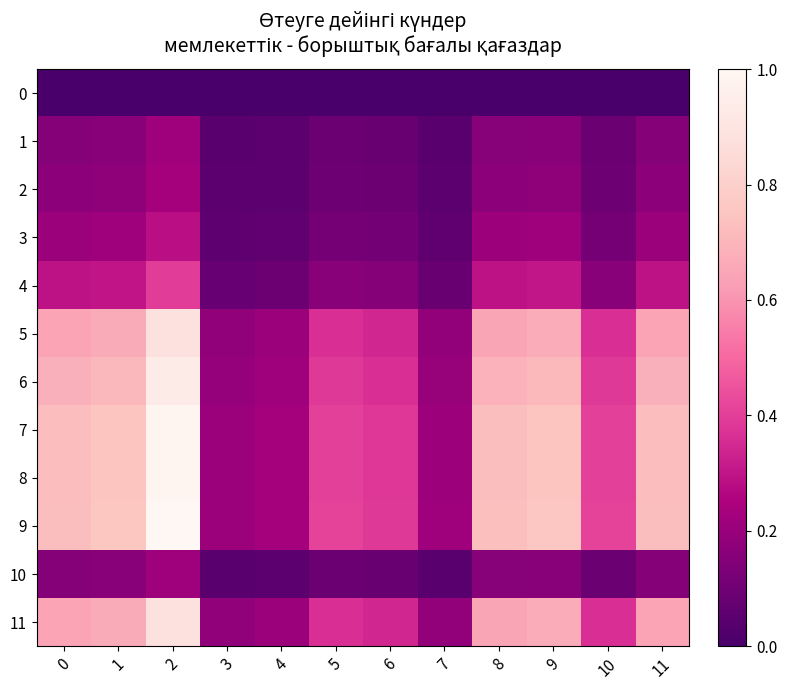

Reading left to right, extract all data points from this chart.

0: 0=0.0	1=0.0	2=0.0	3=0.0	4=0.0	5=0.0	6=0.0	7=0.0	8=0.0	9=0.0	10=0.0	11=0.0
1: 0=0.2	1=0.2	2=0.2	3=0.0	4=0.0	5=0.1	6=0.1	7=0.0	8=0.2	9=0.2	10=0.1	11=0.2
2: 0=0.2	1=0.2	2=0.2	3=0.0	4=0.1	5=0.1	6=0.1	7=0.0	8=0.2	9=0.2	10=0.1	11=0.2
3: 0=0.2	1=0.2	2=0.3	3=0.1	4=0.1	5=0.1	6=0.1	7=0.1	8=0.2	9=0.2	10=0.1	11=0.2
4: 0=0.3	1=0.3	2=0.4	3=0.1	4=0.1	5=0.2	6=0.2	7=0.1	8=0.3	9=0.3	10=0.2	11=0.3
5: 0=0.6	1=0.7	2=0.9	3=0.2	4=0.2	5=0.4	6=0.3	7=0.2	8=0.6	9=0.7	10=0.4	11=0.6
6: 0=0.7	1=0.7	2=0.9	3=0.2	4=0.2	5=0.4	6=0.4	7=0.2	8=0.7	9=0.7	10=0.4	11=0.7
7: 0=0.7	1=0.8	2=1.0	3=0.2	4=0.2	5=0.4	6=0.4	7=0.2	8=0.7	9=0.8	10=0.4	11=0.7
8: 0=0.7	1=0.8	2=1.0	3=0.2	4=0.2	5=0.4	6=0.4	7=0.2	8=0.7	9=0.8	10=0.4	11=0.7
9: 0=0.7	1=0.8	2=1.0	3=0.2	4=0.2	5=0.4	6=0.4	7=0.2	8=0.7	9=0.8	10=0.4	11=0.7
10: 0=0.2	1=0.2	2=0.2	3=0.0	4=0.0	5=0.1	6=0.1	7=0.0	8=0.2	9=0.2	10=0.1	11=0.2
11: 0=0.6	1=0.7	2=0.9	3=0.2	4=0.2	5=0.4	6=0.3	7=0.2	8=0.6	9=0.7	10=0.4	11=0.6